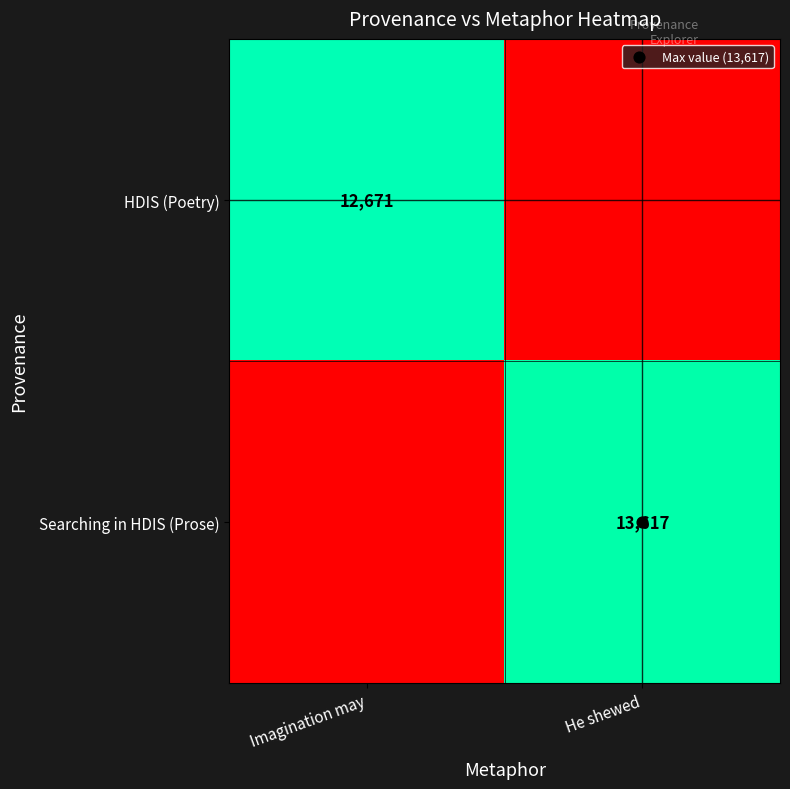

Between Imagination may and He shewed, which series saw the biggest shift?

Searching in HDIS (Prose)